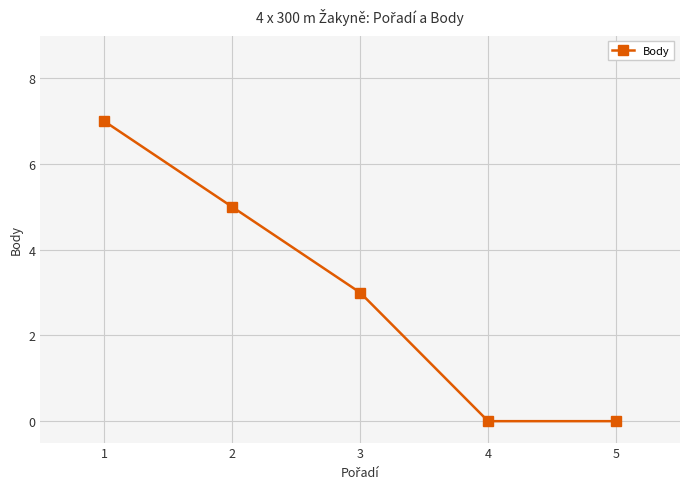

Is it true that the value at 1 is 3?

False